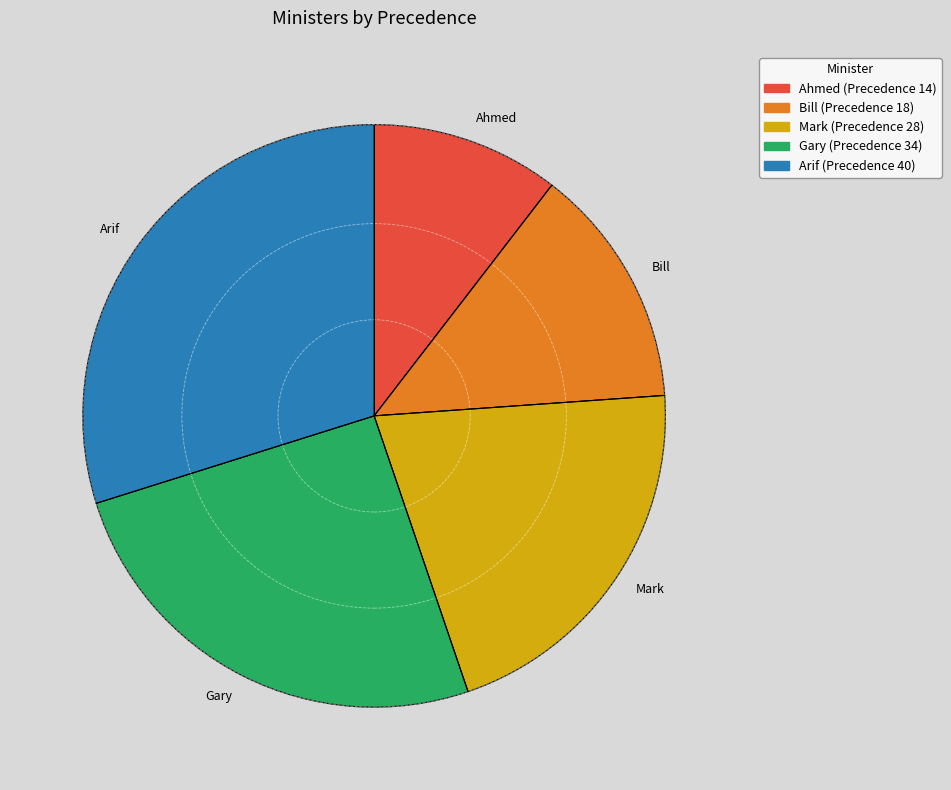

Which category has the biggest portion of the pie?

Arif